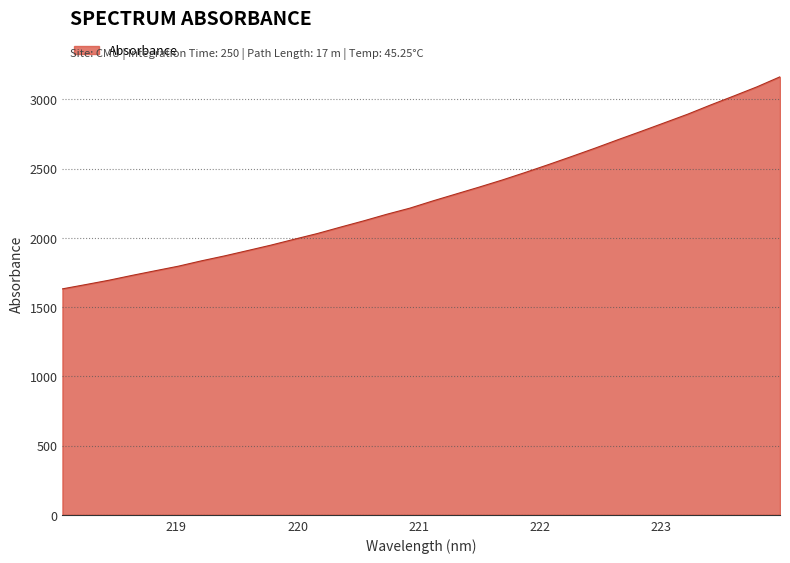

What is the minimum value shown in the chart?

1631.3